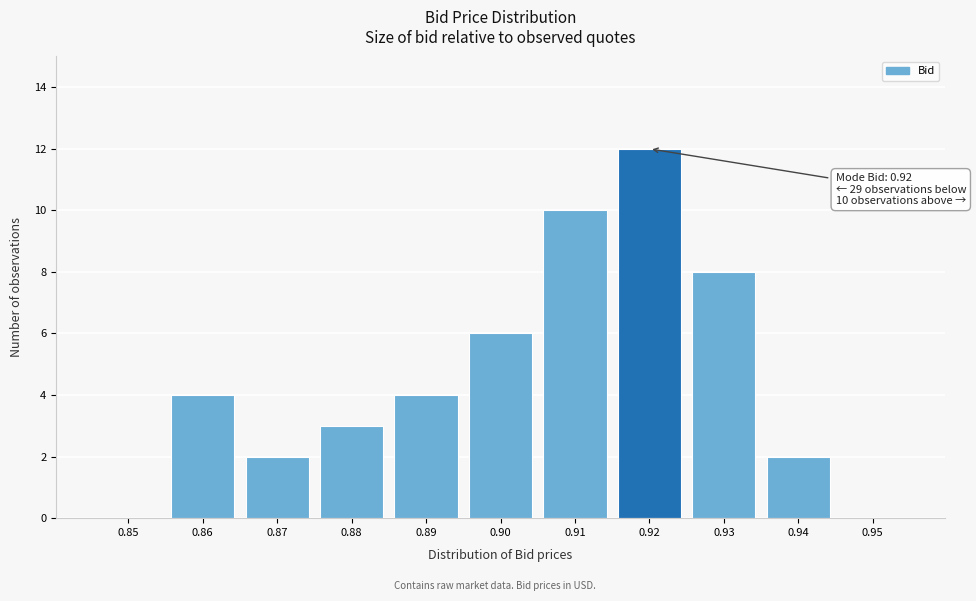

Reading left to right, extract all data points from this chart.

0.85=0	0.86=4	0.87=2	0.88=3	0.89=4	0.90=6	0.91=10	0.92=12	0.93=8	0.94=2	0.95=0